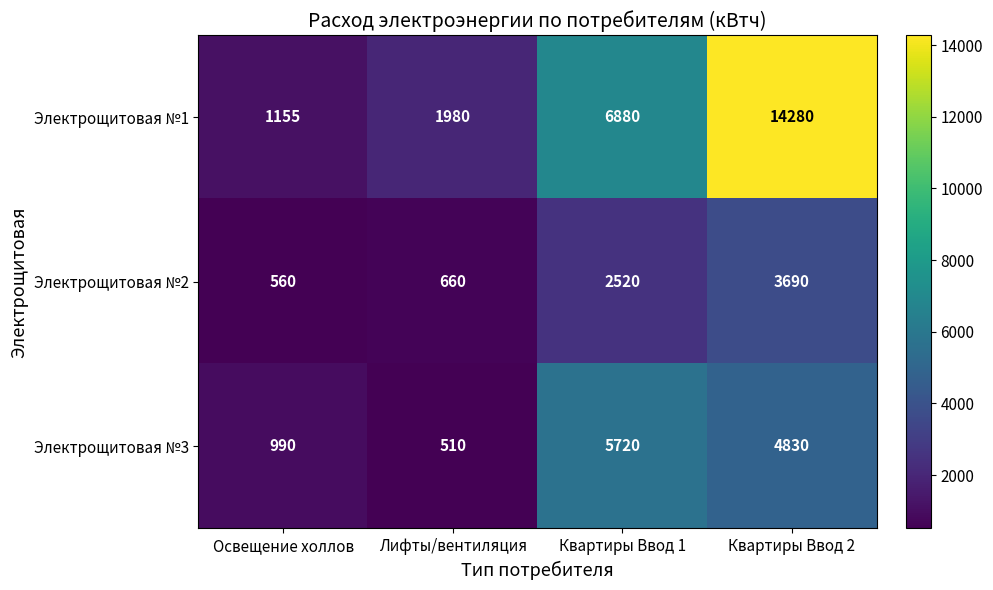

List the series in order of their overall mean, lowest first.

Электрощитовая №2, Электрощитовая №3, Электрощитовая №1